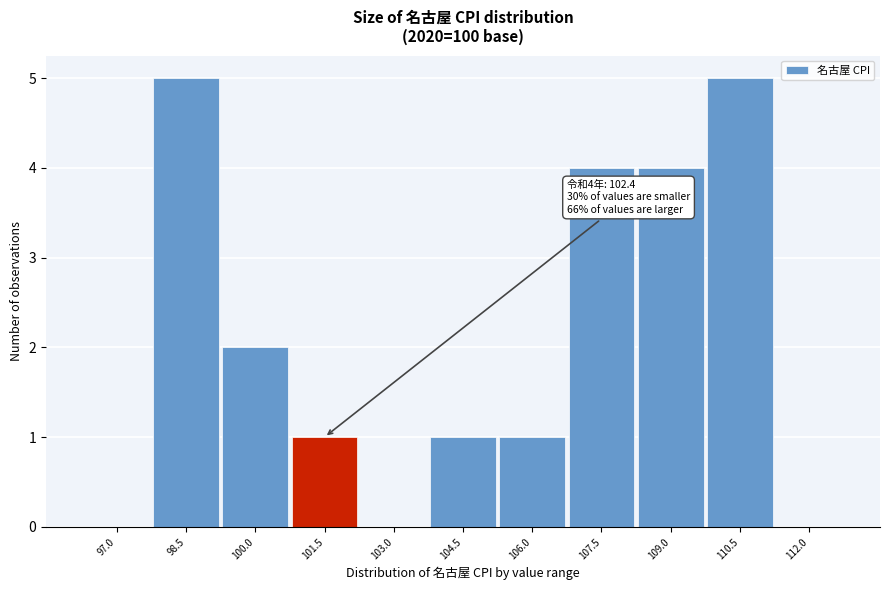

Reading left to right, extract all data points from this chart.

97.0=0	98.5=5	100.0=2	101.5=1	103.0=0	104.5=1	106.0=1	107.5=4	109.0=4	110.5=5	112.0=0